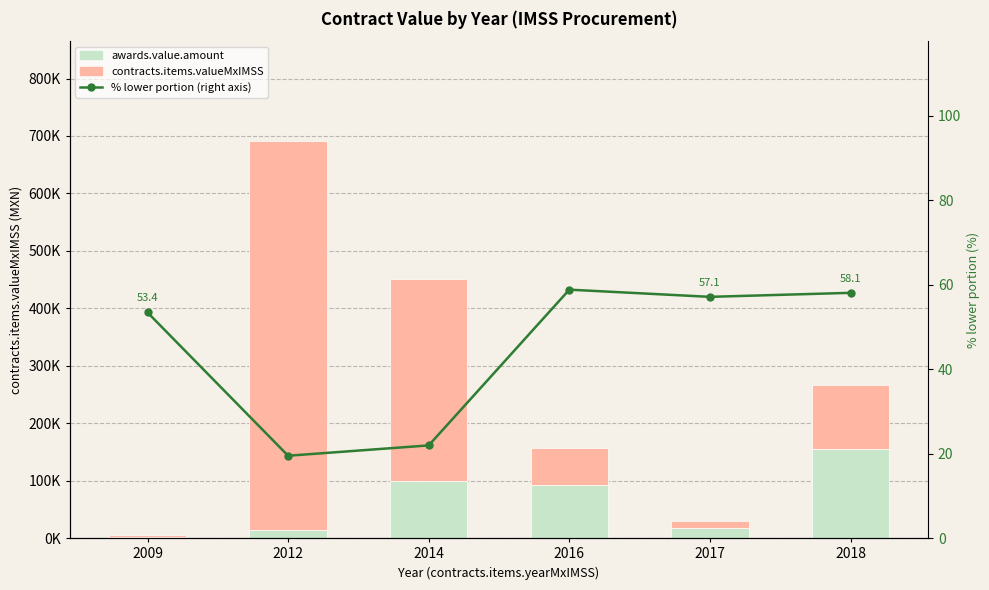

At which category is the sum across all series the highest?

2012